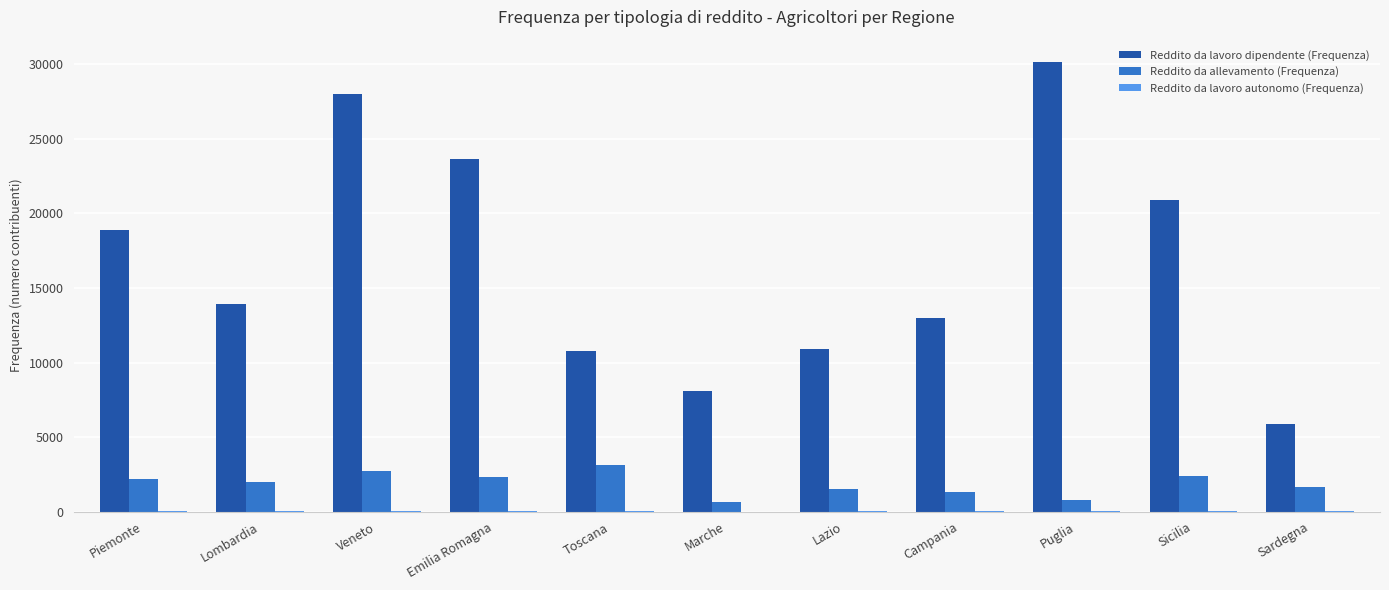

What is the maximum value for Reddito da lavoro dipendente (Frequenza)?

30151